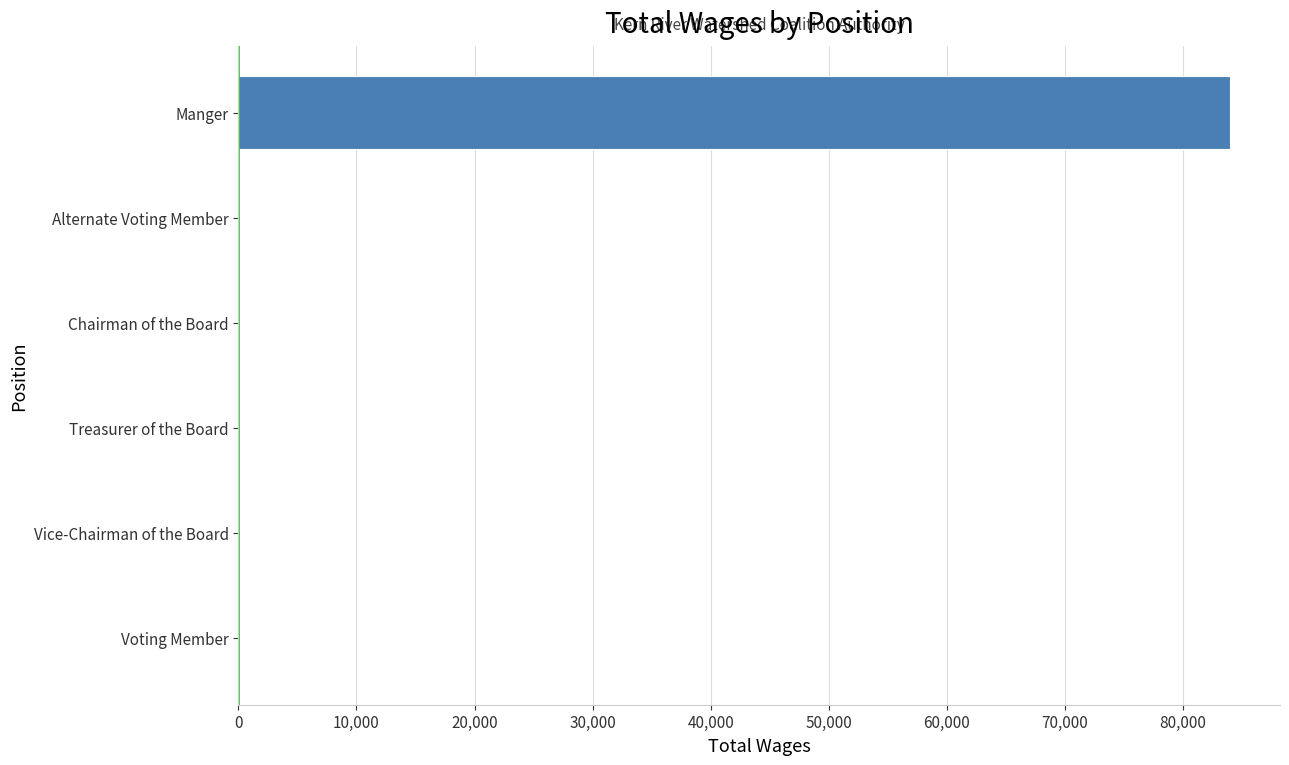

What is the sum of all values?

84012